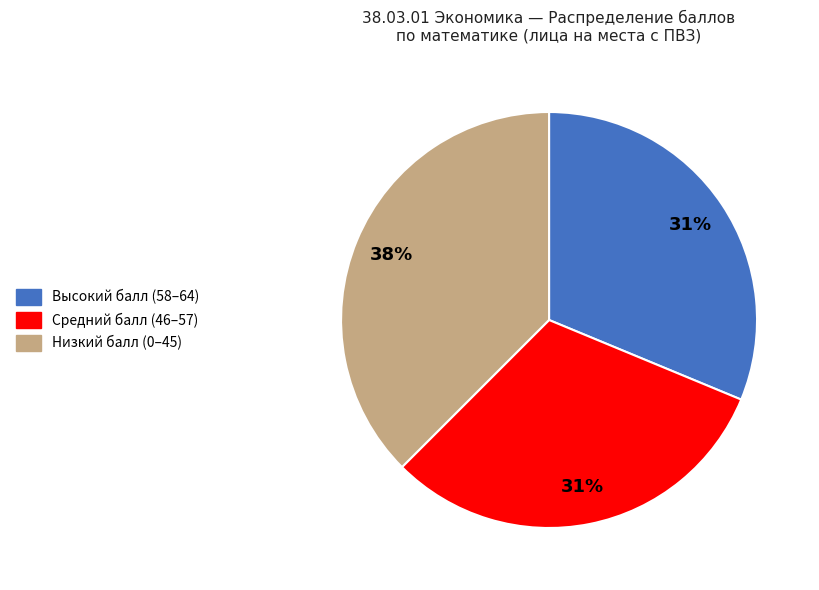

Is there any slice that represents more than half of the pie?

No